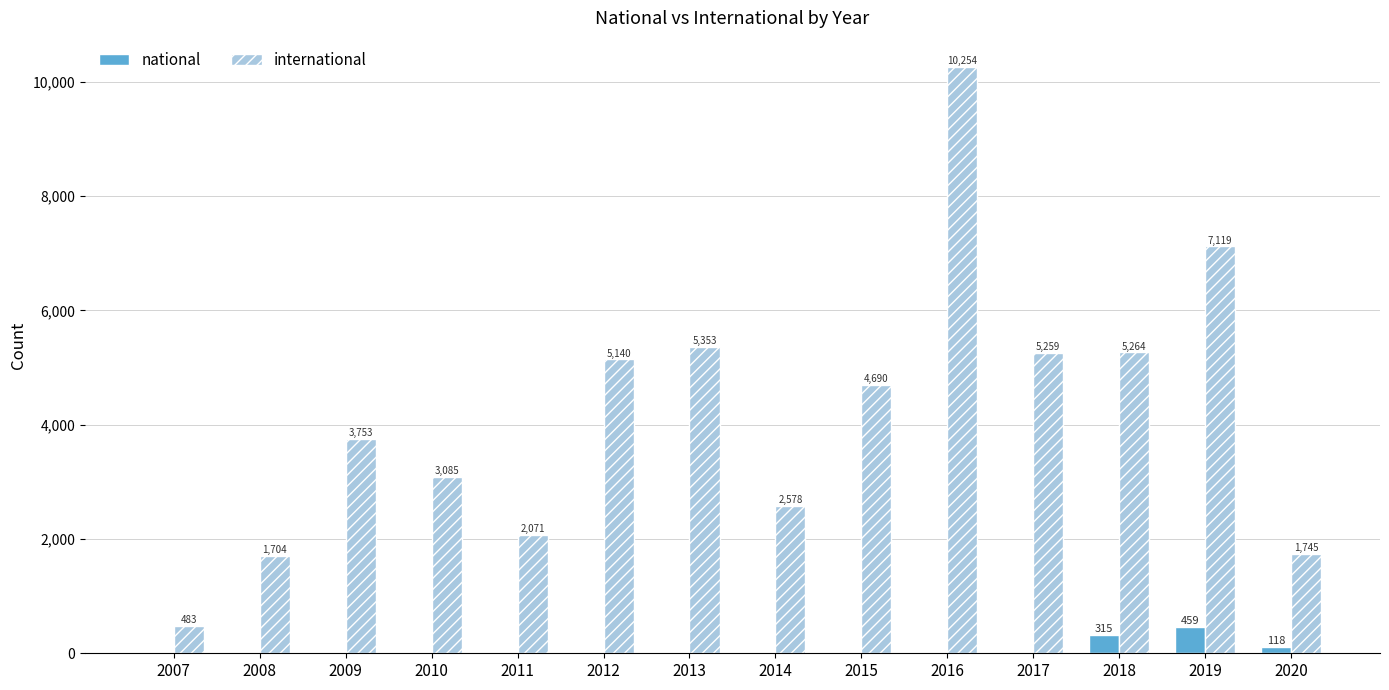

Reading right to left, extract all data points from this chart.

national: 2020=118	2019=459	2018=315	2017=0	2016=0	2015=0	2014=0	2013=0	2012=0	2011=0	2010=0	2009=0	2008=0	2007=0
international: 2020=1745	2019=7119	2018=5264	2017=5259	2016=10254	2015=4690	2014=2578	2013=5353	2012=5140	2011=2071	2010=3085	2009=3753	2008=1704	2007=483